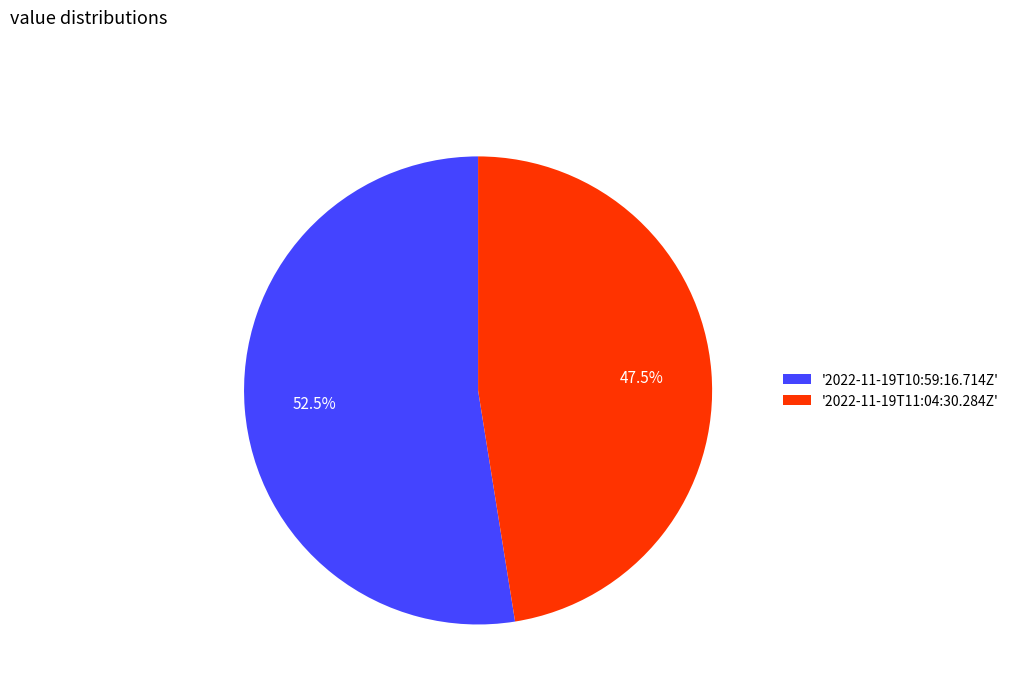

Rank the categories by value from highest to lowest.

'2022-11-19T10:59:16.714Z', '2022-11-19T11:04:30.284Z'